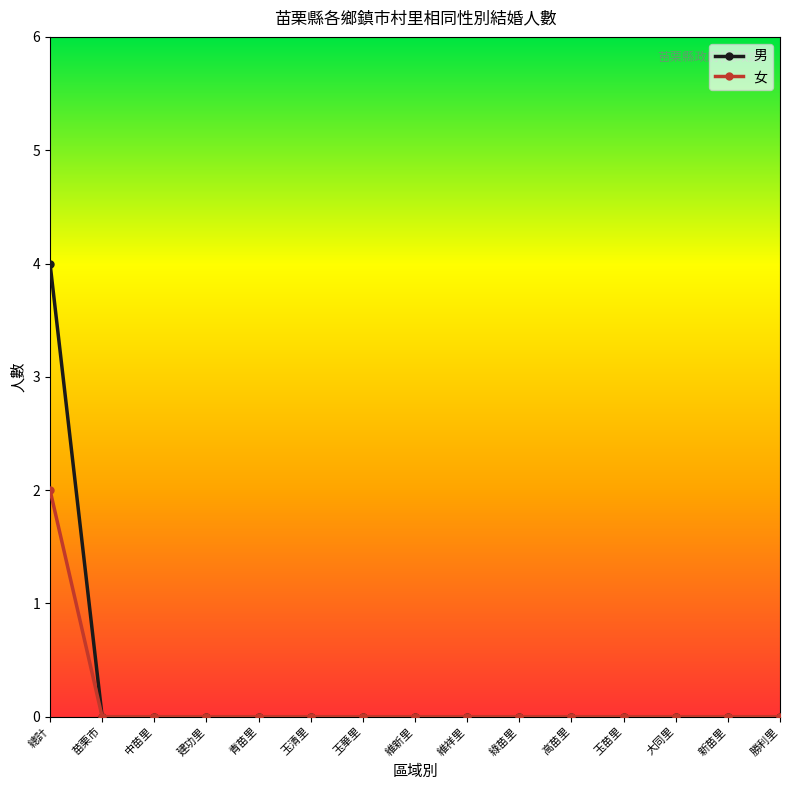

List the series in order of their peak value, lowest first.

女, 男